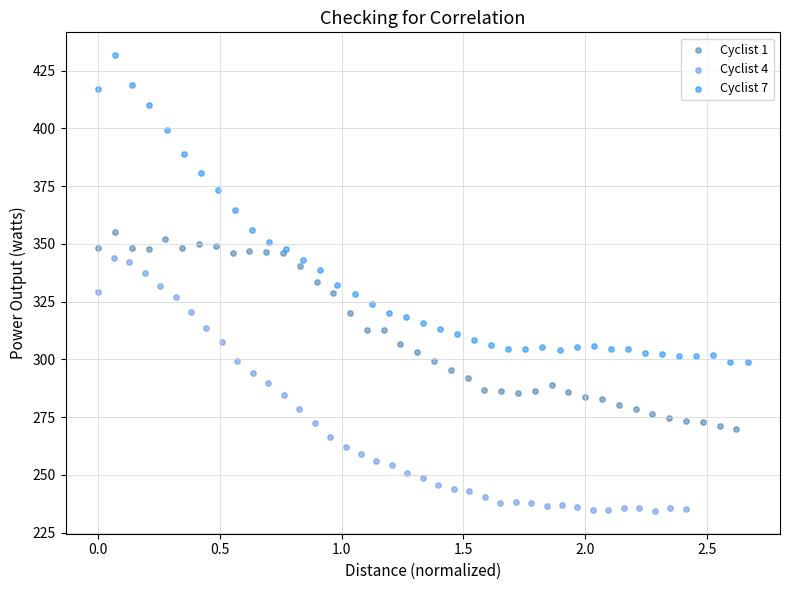

Which series contains the lowest Y value?

Cyclist 4